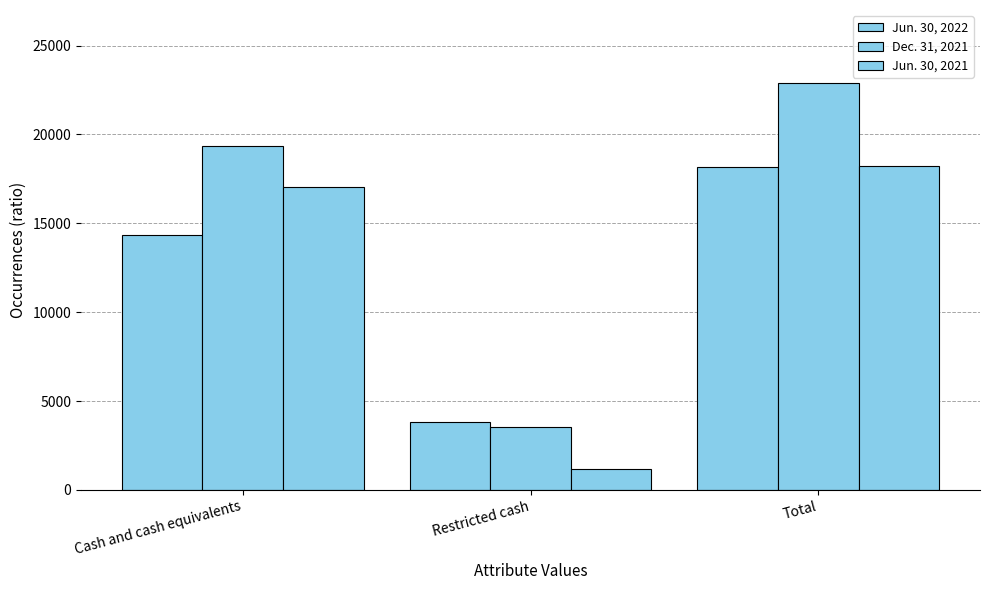

Read the Jun. 30, 2022 value at Total, to the nearest 10.

18180